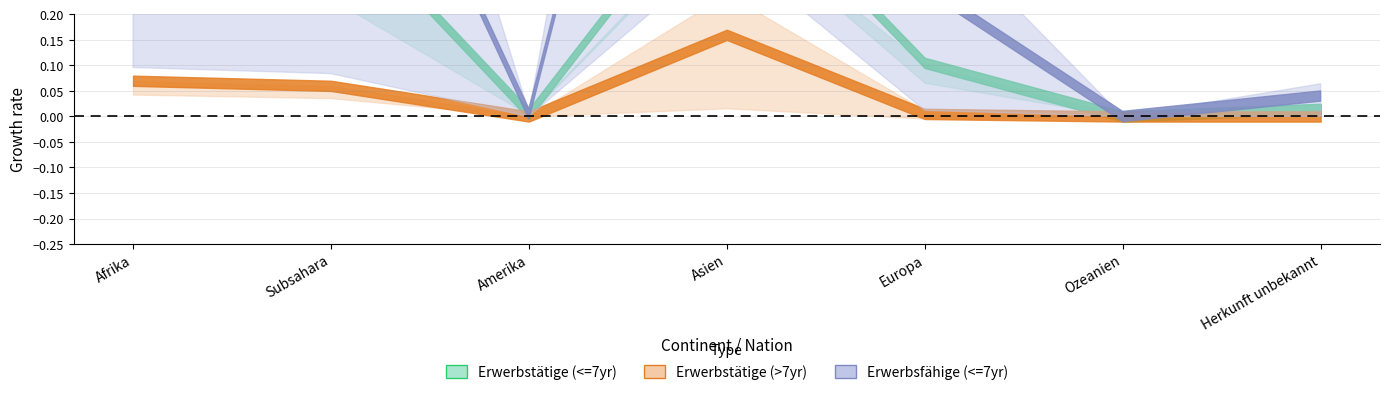

In Erwerbstätige (>7yr), how many points are lower than both neighbors (excluding endpoints)?

1